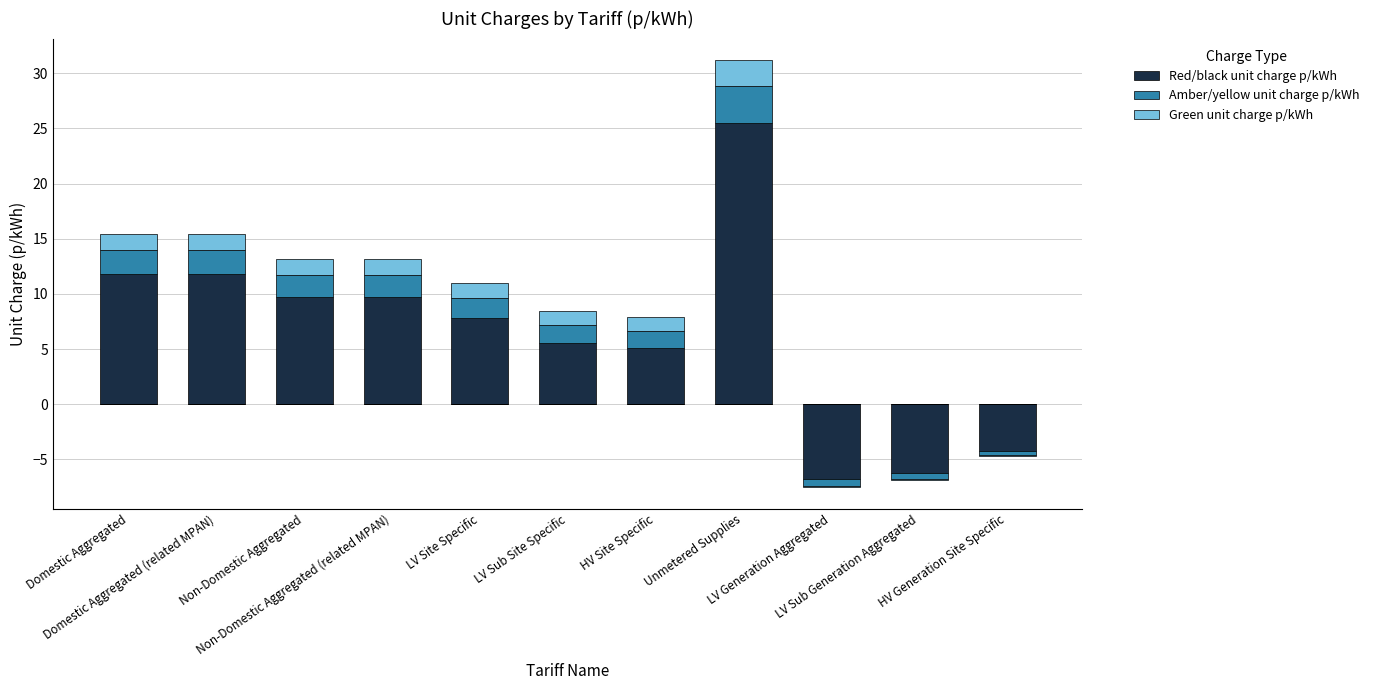

At which category does the chart reach its peak across all series?

Unmetered Supplies